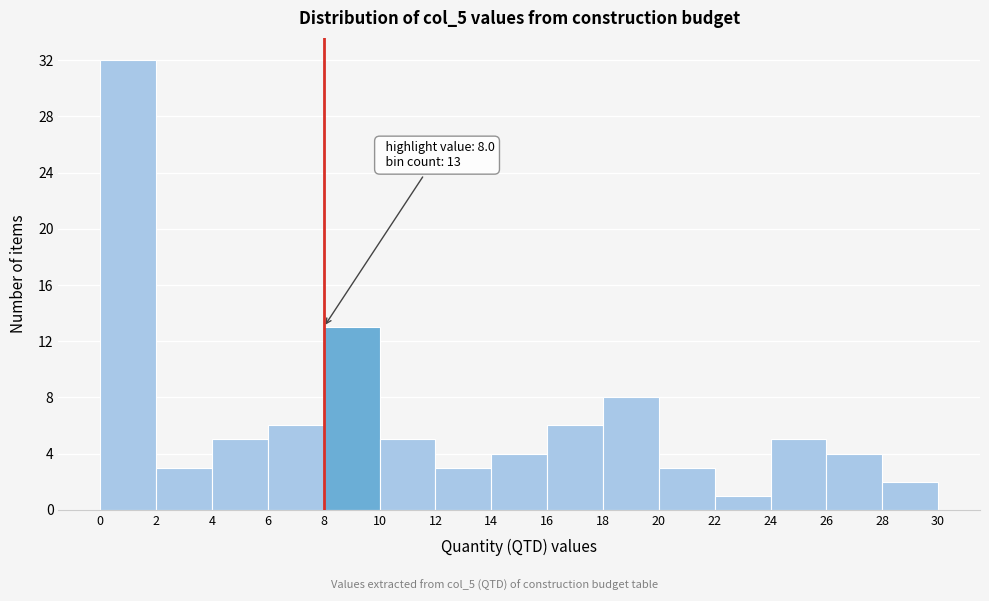

Which range on the x-axis has the tallest bar?

0 to 2